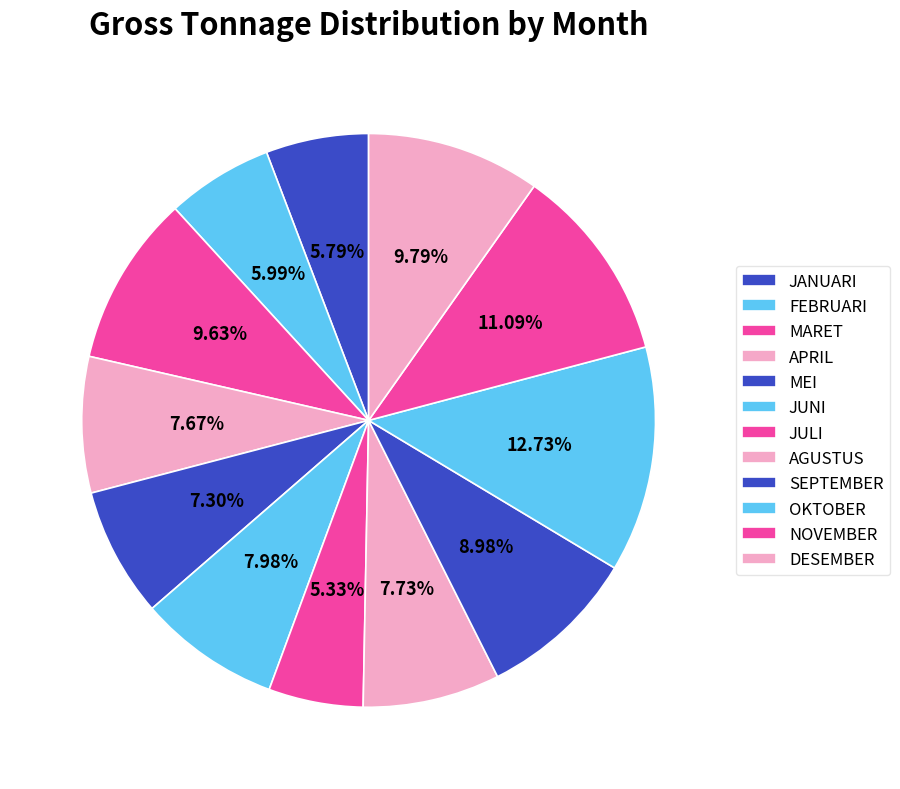

The MARET slice represents 1% of the pie. True or false?

False